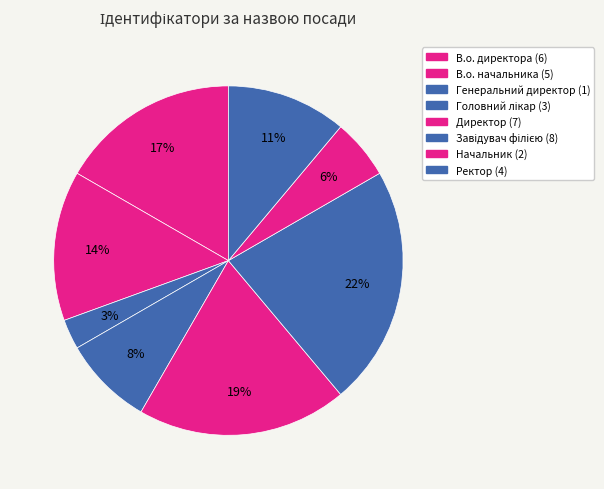

How many slices are in this pie chart?

8